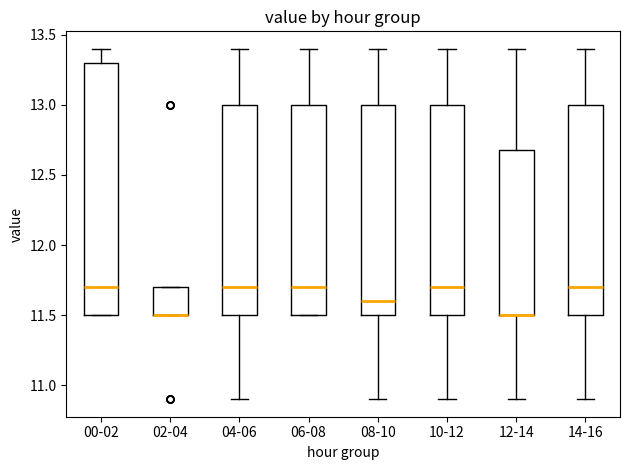

Comparing the boxes themselves (not the whiskers), which one is the tallest?

00-02